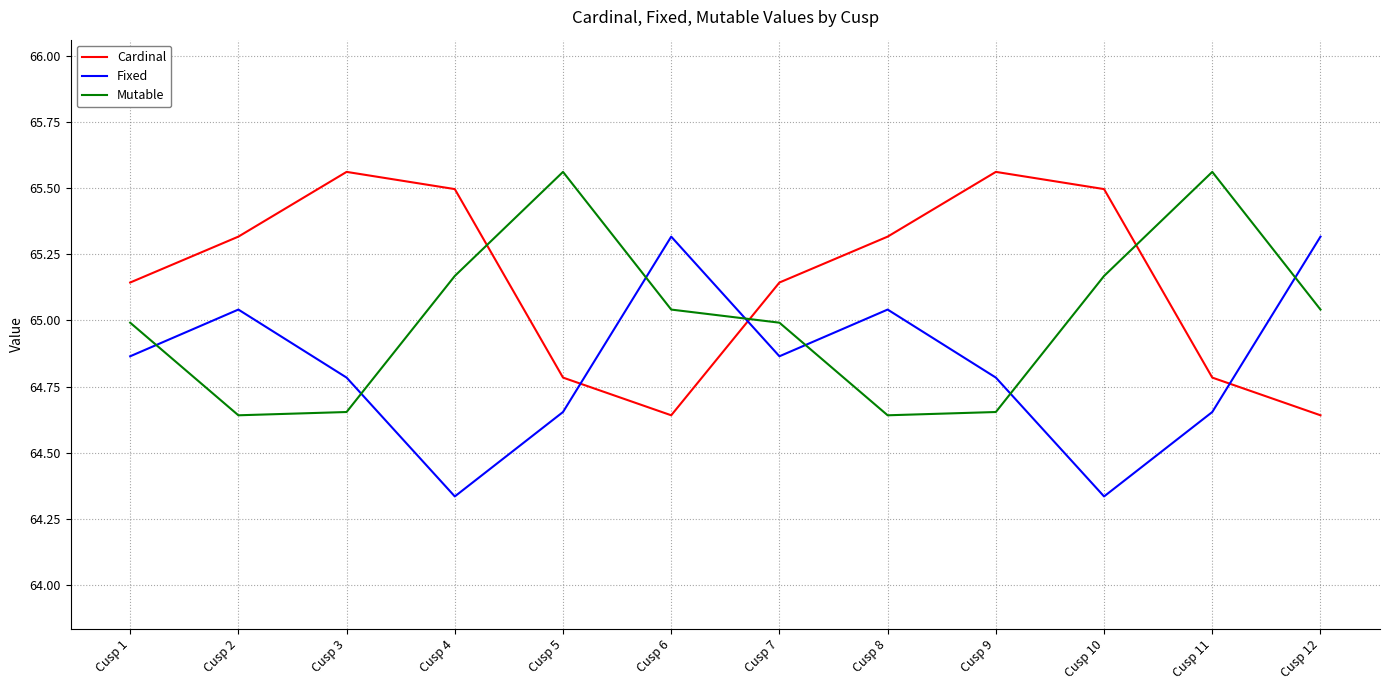

The Mutable series shows 110.7 at Cusp 3. True or false?

False